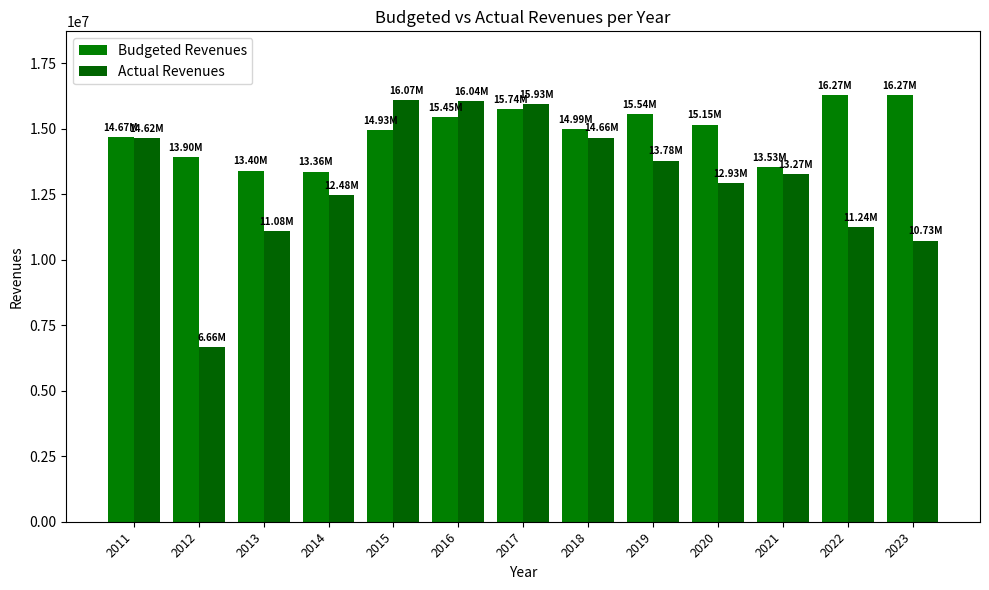

True or false: Budgeted Revenues has a value of 8680478.0 at 2022.

False